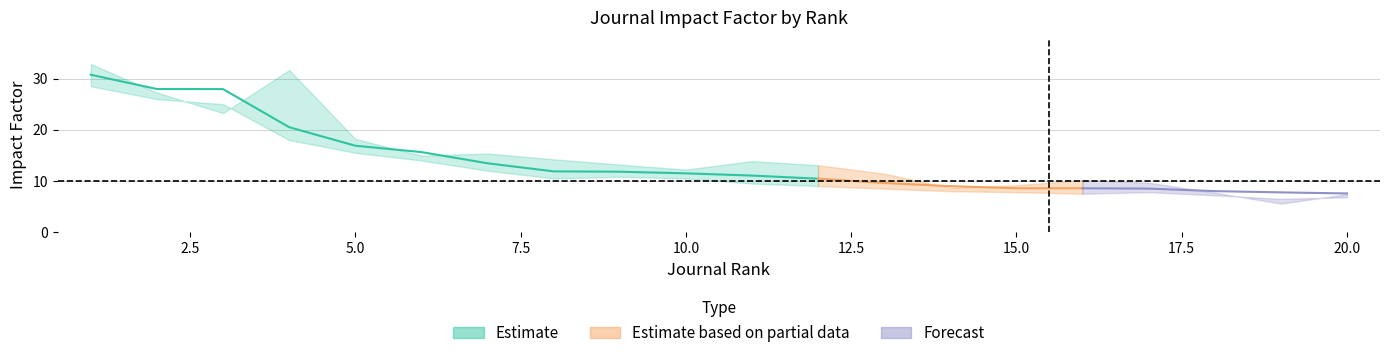

Does the chart display data point markers on the line(s)?

No